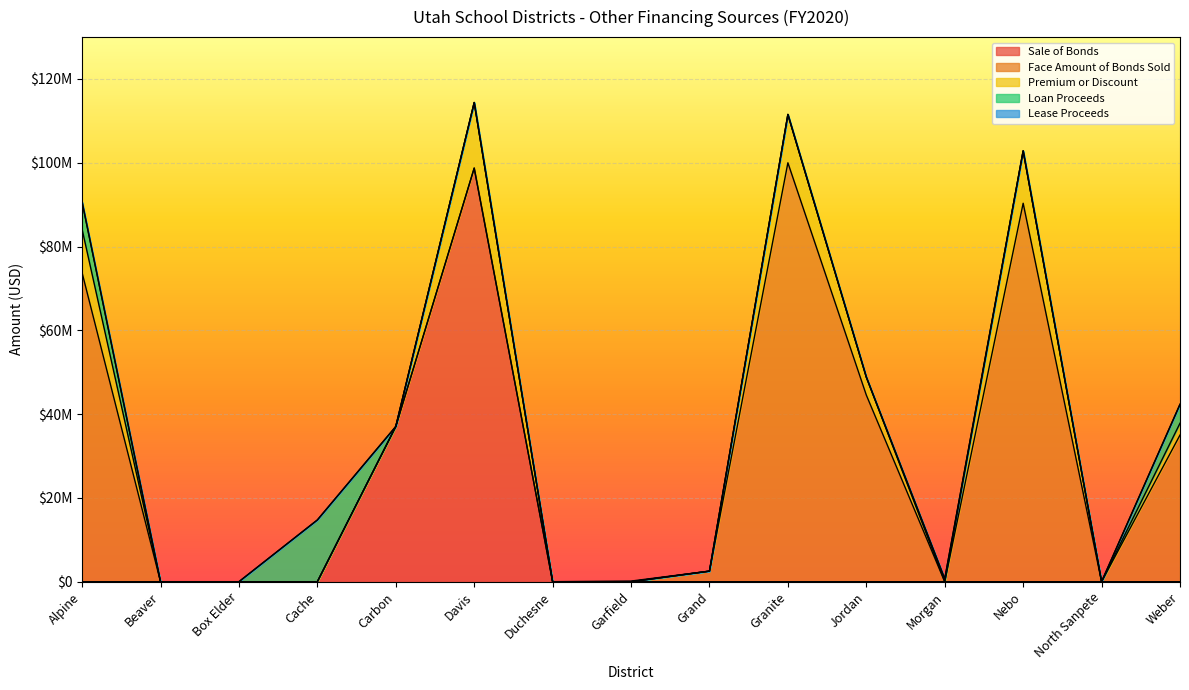

The Sale of Bonds series shows 0.0 at Cache. True or false?

True